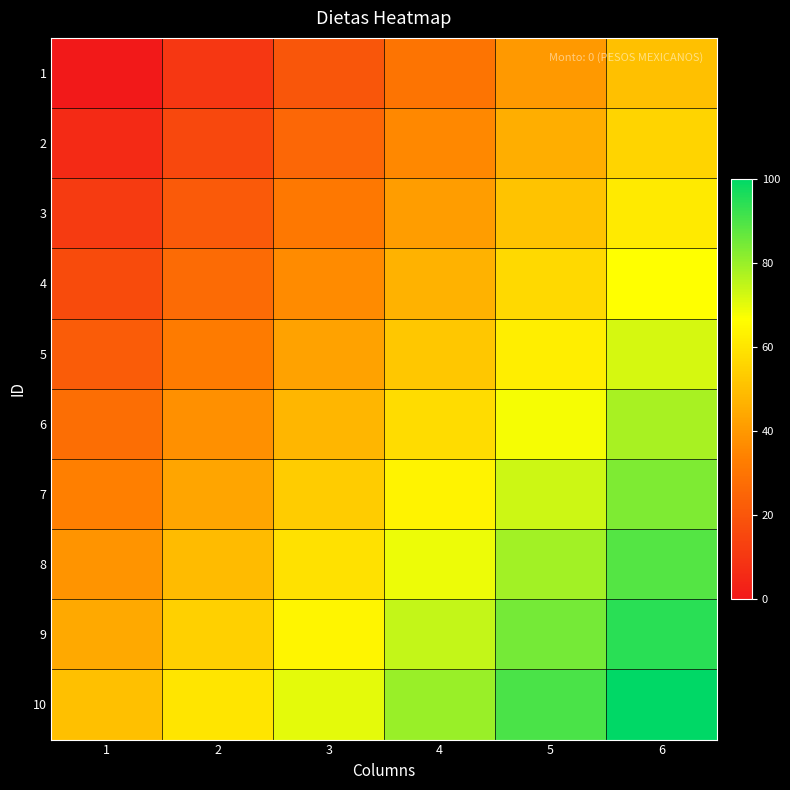

Which has a higher value, 2 or 4?

4